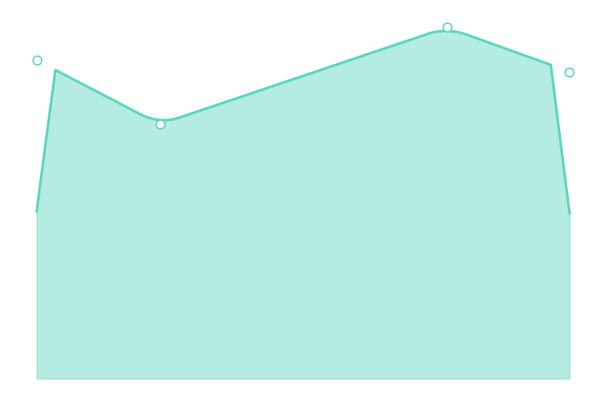

Which has a higher value, 2021 or 2022?

2022